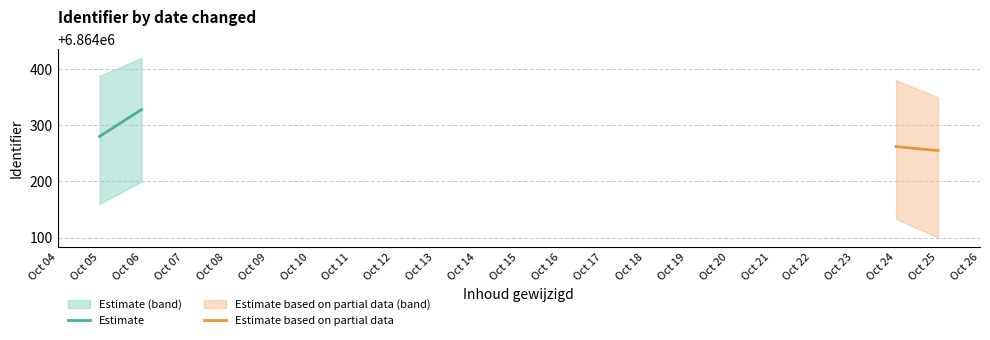

How many distinct data groups are displayed?

2